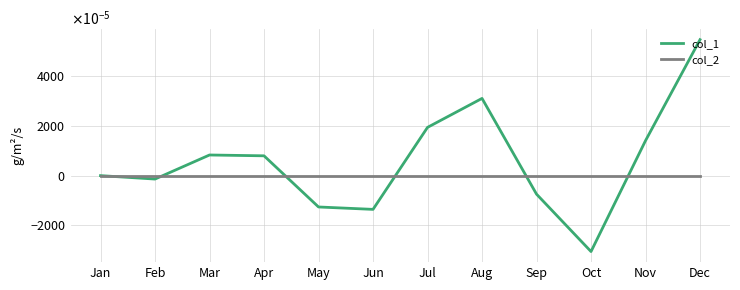

Is this an area chart (filled region under the line)?

No